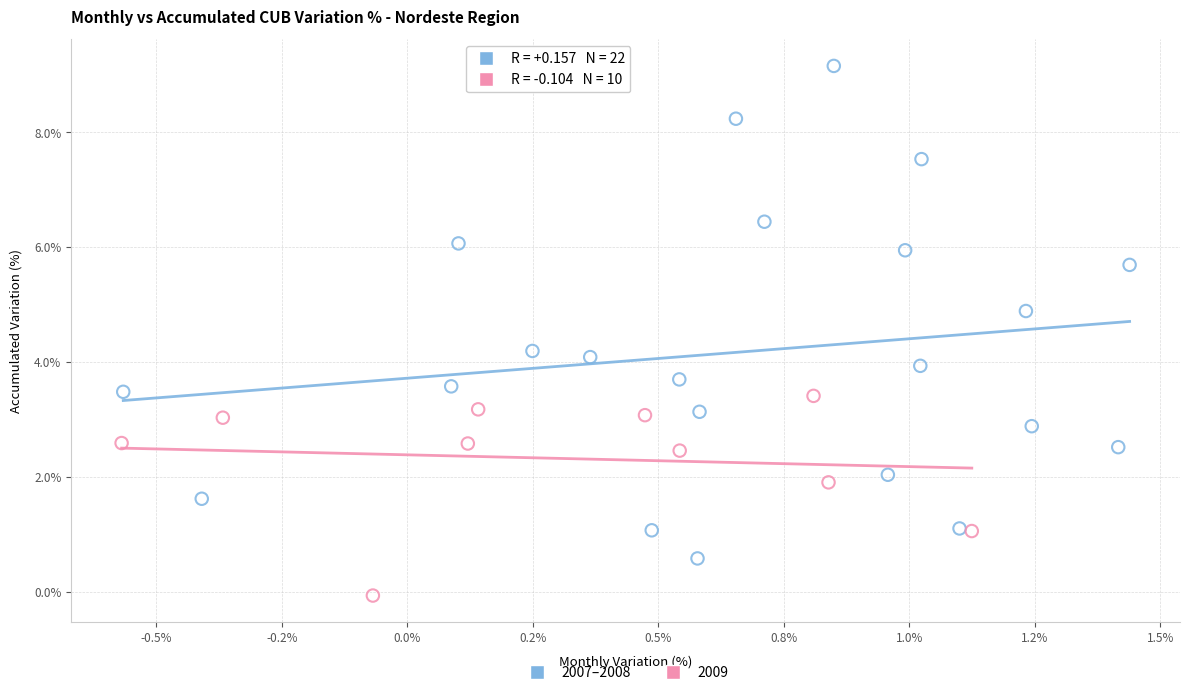

Which series has the widest spread of Y values?

2007–2008